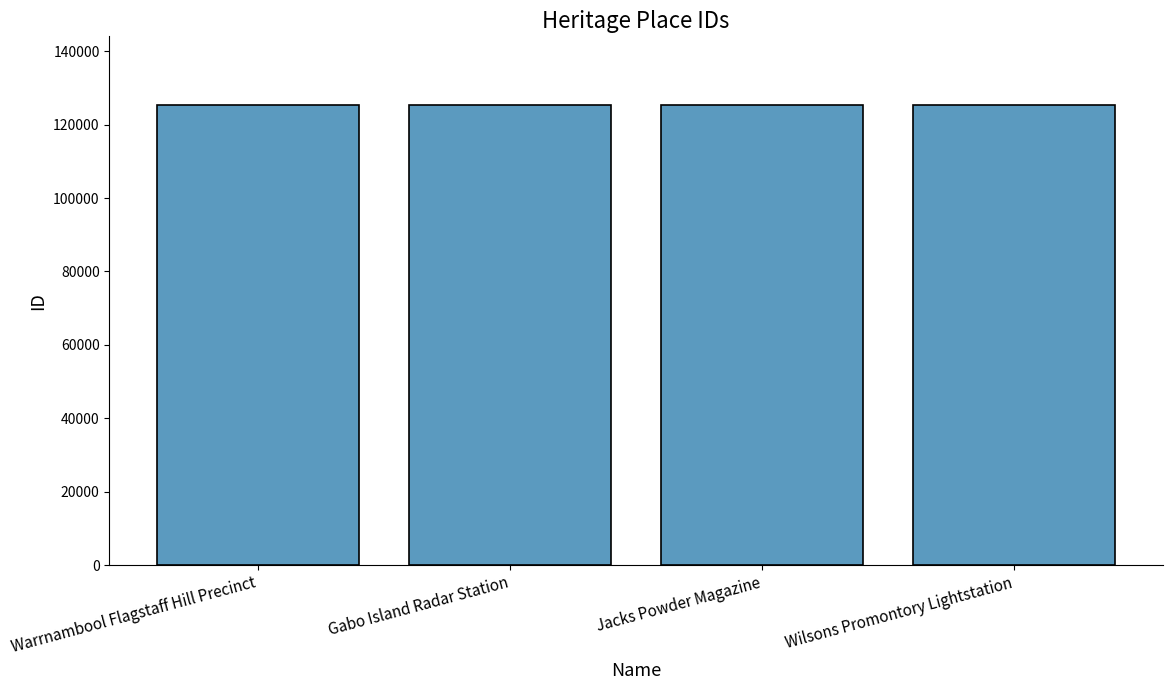

What is the label of the 3rd bar from the left?

Jacks Powder Magazine